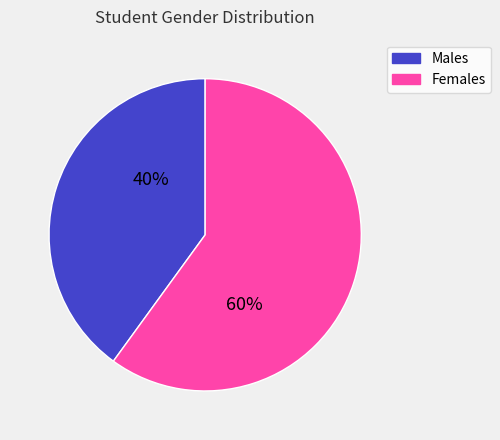

Count the number of slices in the pie.

2